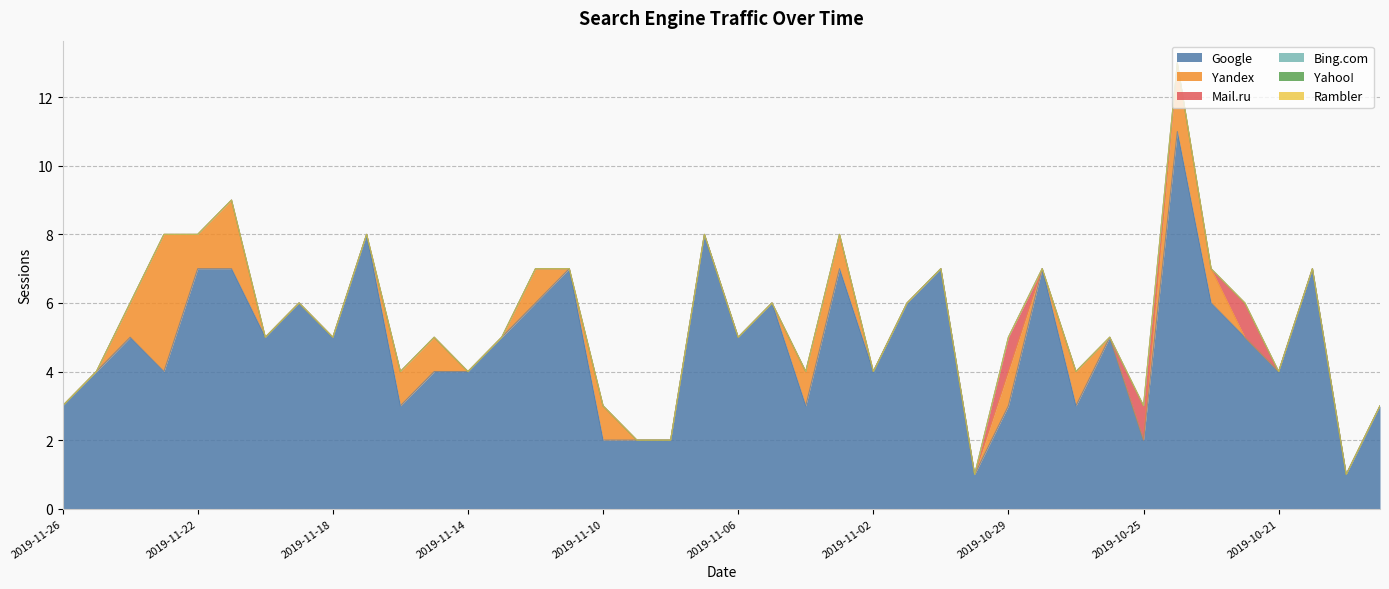

True or false: Yahoo! and Bing.com cross at least once.

False